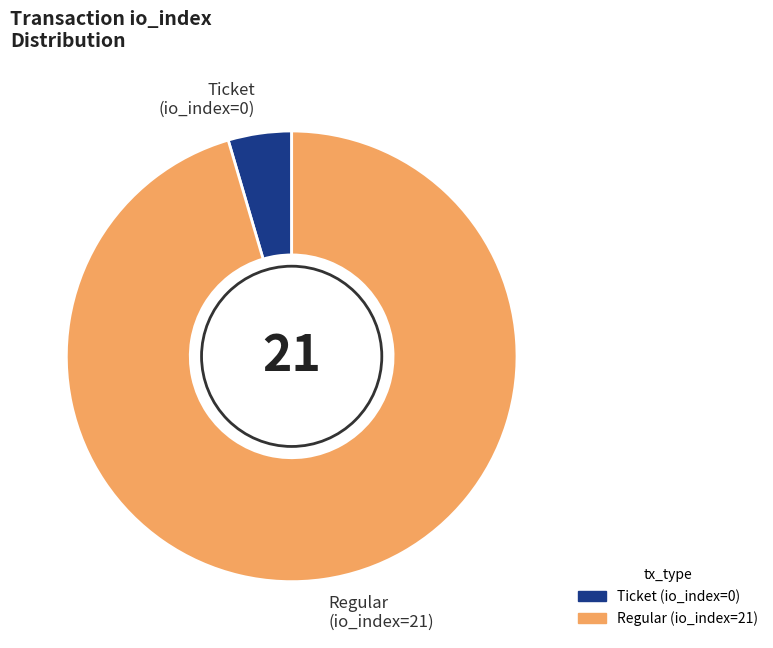

Which slice is the largest?

Regular (io_index=21)